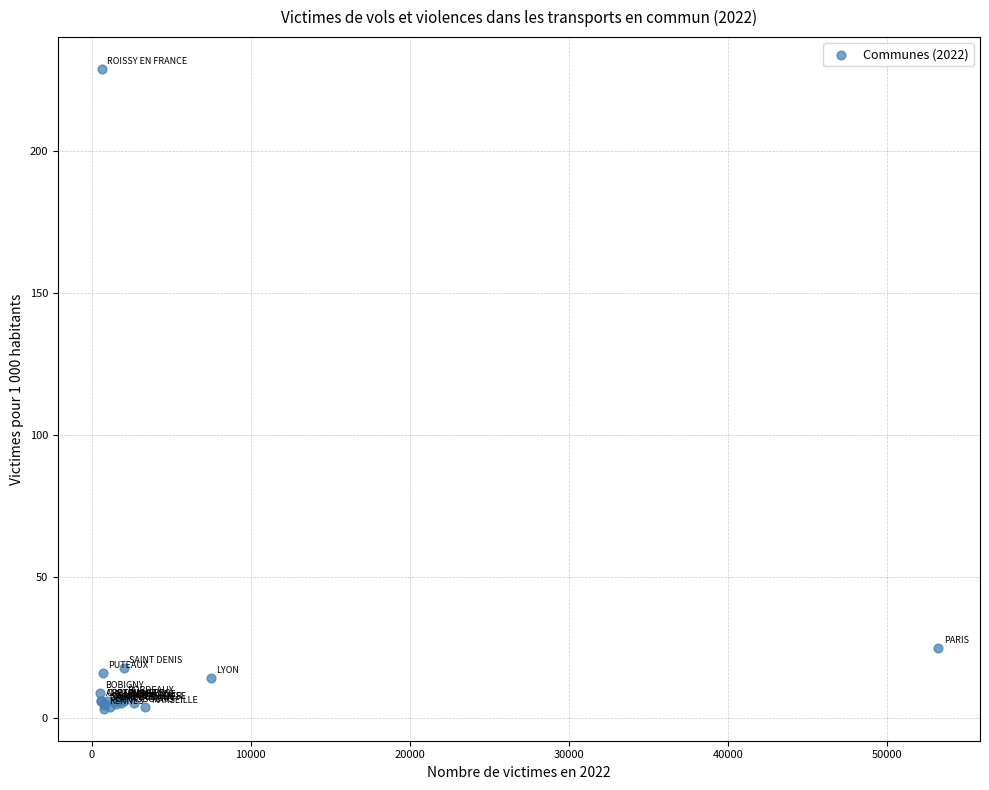

What Y value in the scatter plot is closest to 116?

24.8